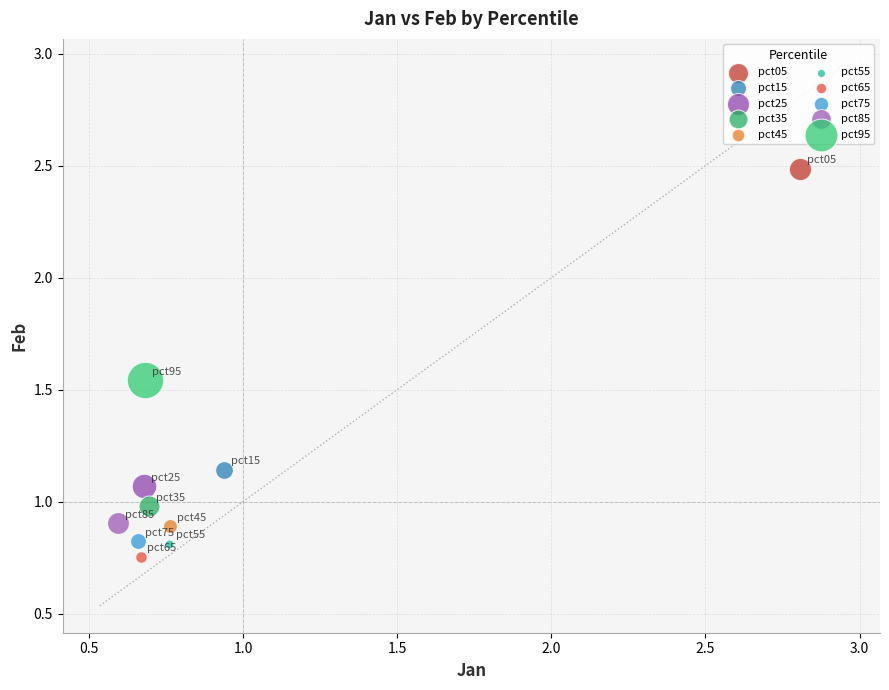

What are all the series names shown in the legend?

pct05, pct15, pct25, pct35, pct45, pct55, pct65, pct75, pct85, pct95